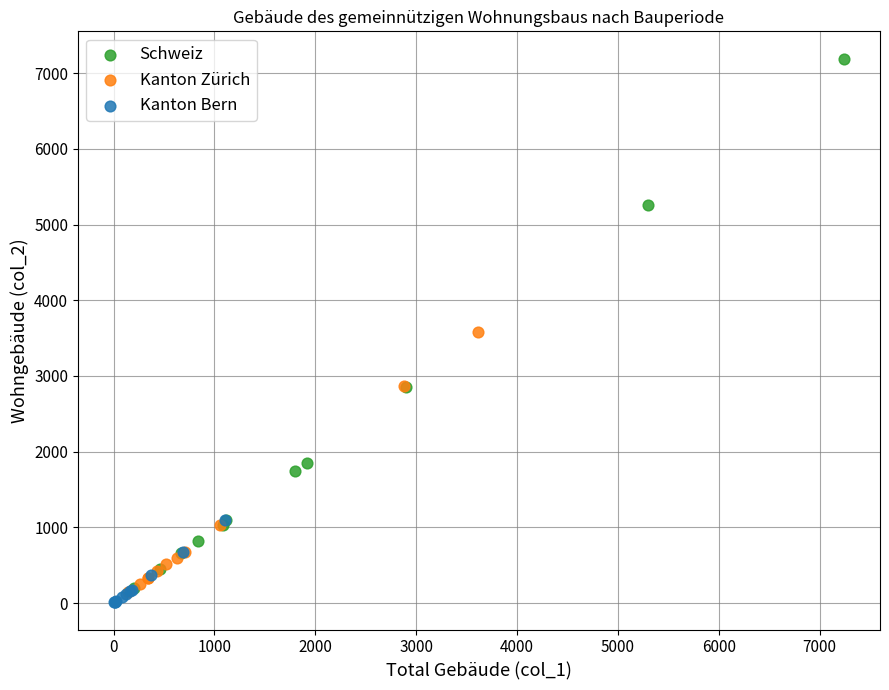

What are all the series names shown in the legend?

Schweiz, Kanton Zürich, Kanton Bern